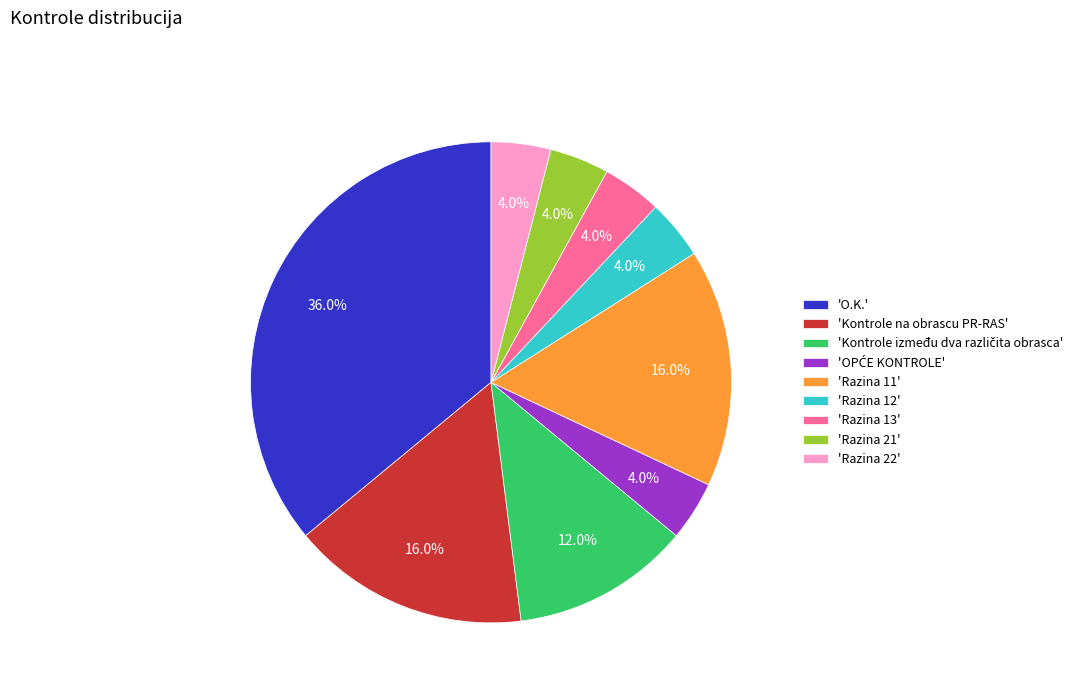

Is there a majority slice in this chart?

No